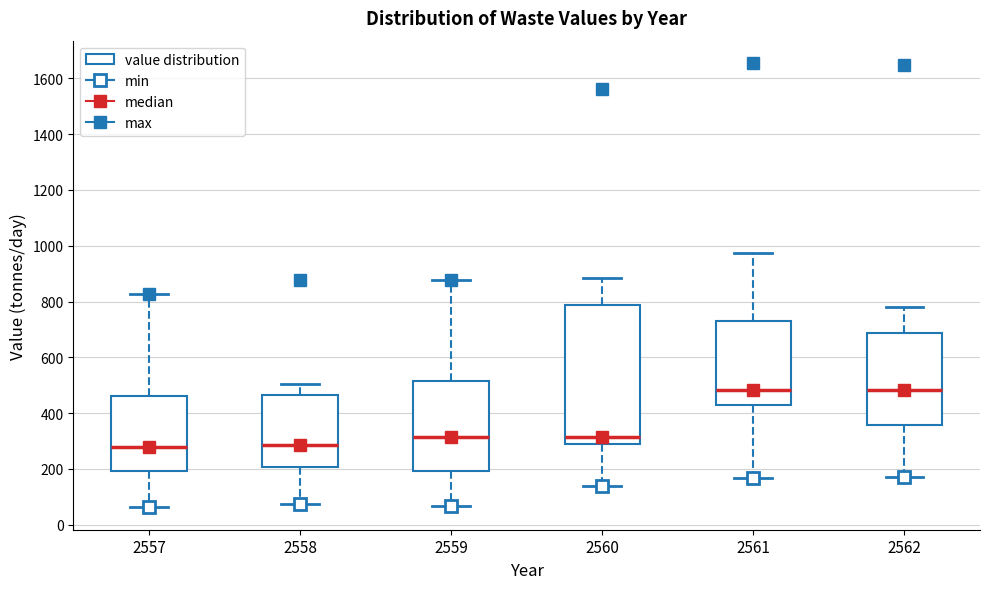

Reading left to right, transcribe this box plot: for each box, give where its median line is, the range the box spans, and where its two whiskers end, as read against the y-axis. The values are not printed on the chart, so give them approximately, as read against the axis.

2557: median 280, box 200 to 460, whiskers 60 to 820
2558: median 280, box 200 to 460, whiskers 80 to 500
2559: median 320, box 200 to 520, whiskers 60 to 880
2560: median 320, box 280 to 780, whiskers 140 to 880
2561: median 480, box 420 to 720, whiskers 160 to 980
2562: median 480, box 360 to 680, whiskers 160 to 780